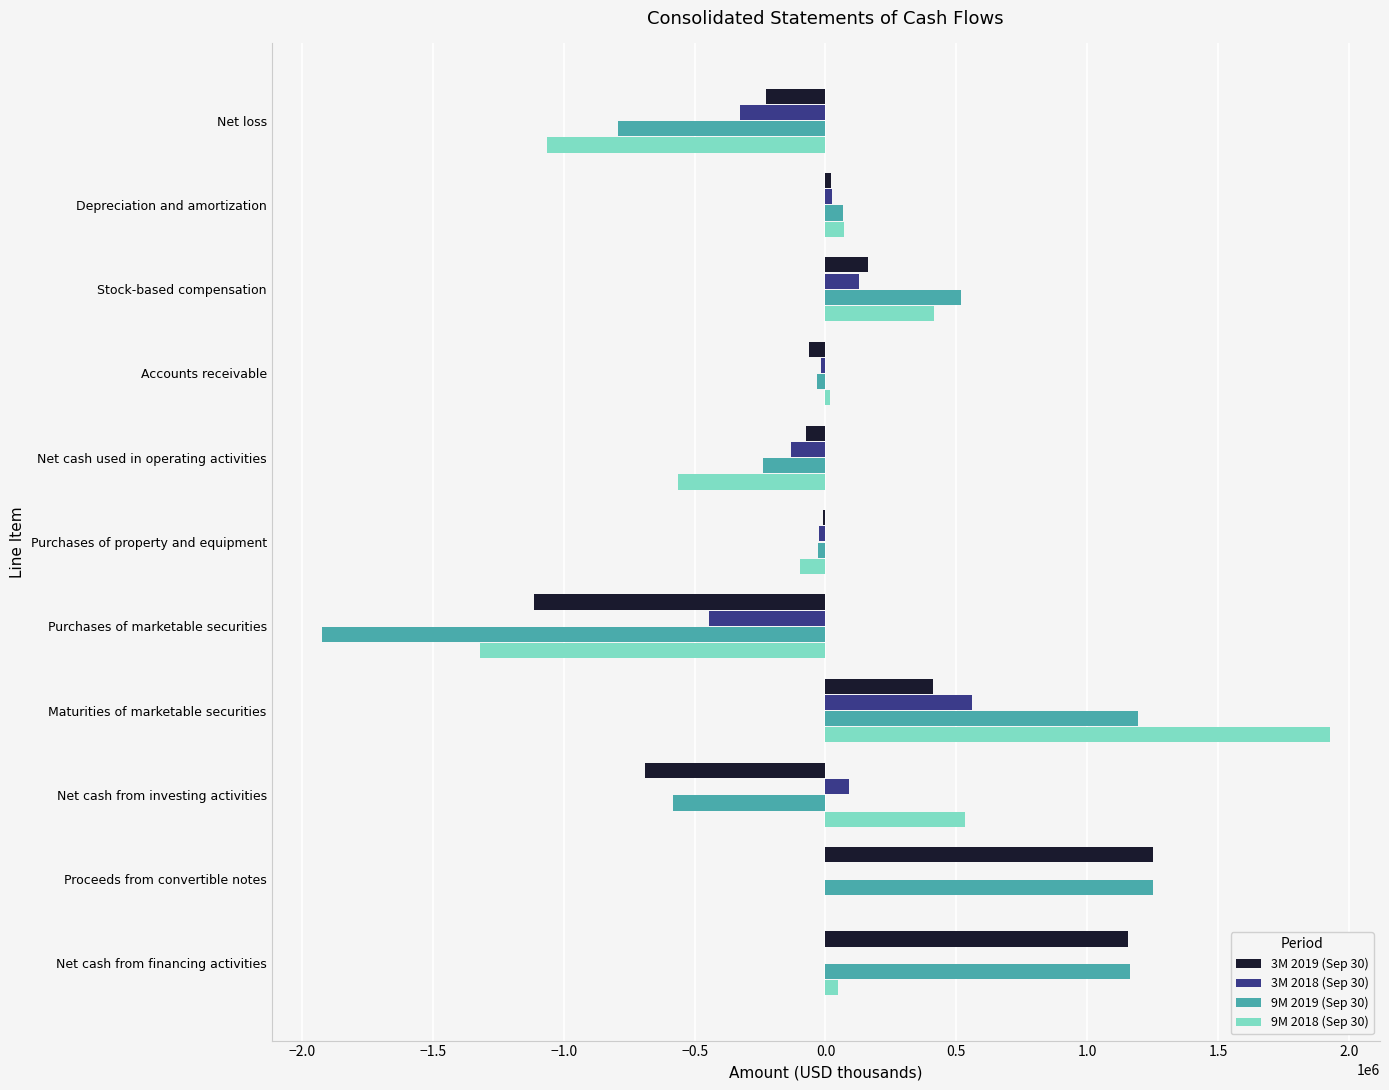

How many values in the 9M 2019 (Sep 30) series exceed -27385?

5